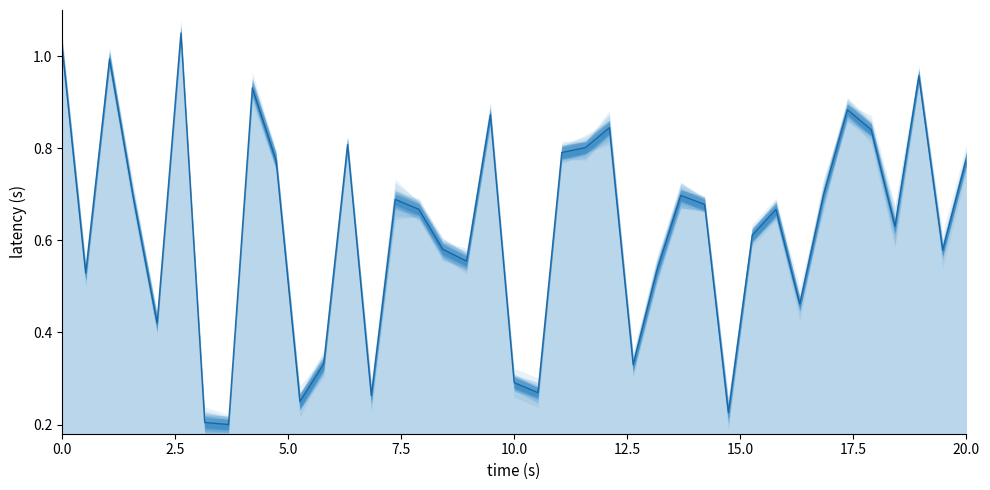

What is the minimum value shown in the chart?

0.2